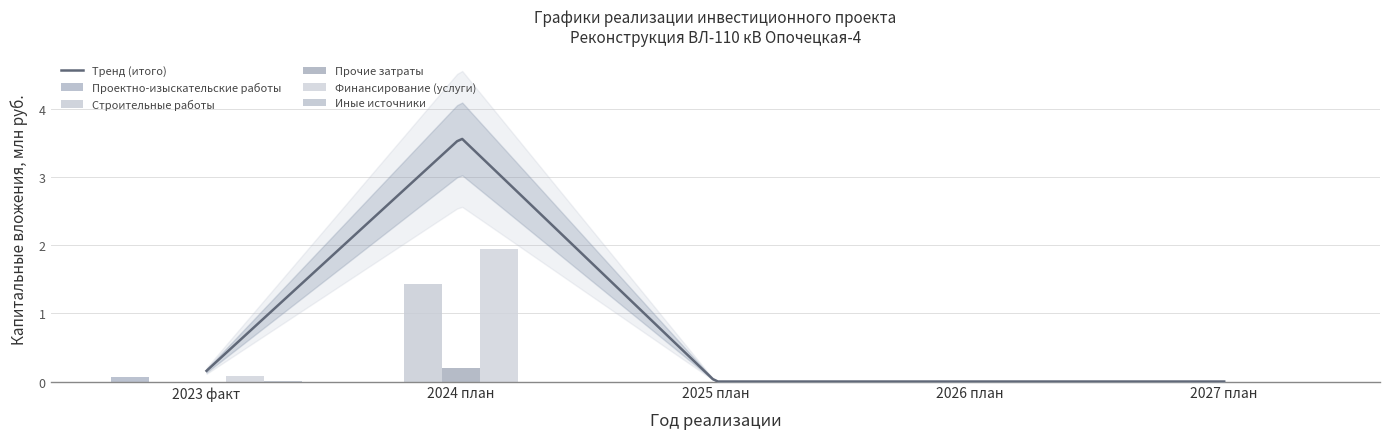

Reading left to right, transcribe all the data shown in this chart.

Проектно-изыскательские работы: 0.1	0.0	0.0	0.0	0.0
Строительные работы: 0.0	1.4	0.0	0.0	0.0
Прочие затраты: 0.0	0.2	0.0	0.0	0.0
Финансирование (услуги): 0.1	2.0	0.0	0.0	0.0
Иные источники: 0.0	0.0	0.0	0.0	0.0